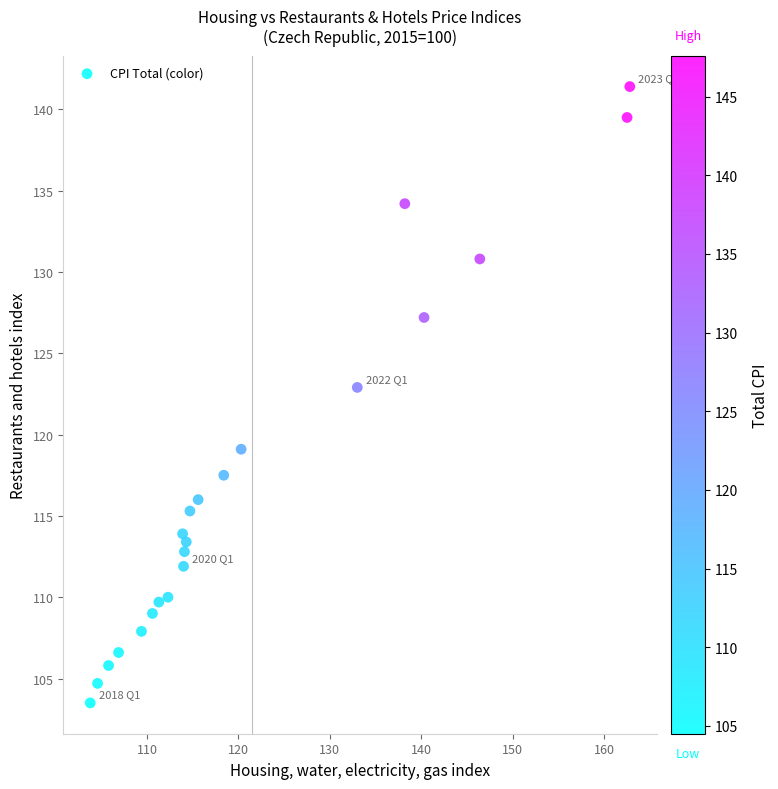

What Y value in the scatter plot is closest to 122?

122.9